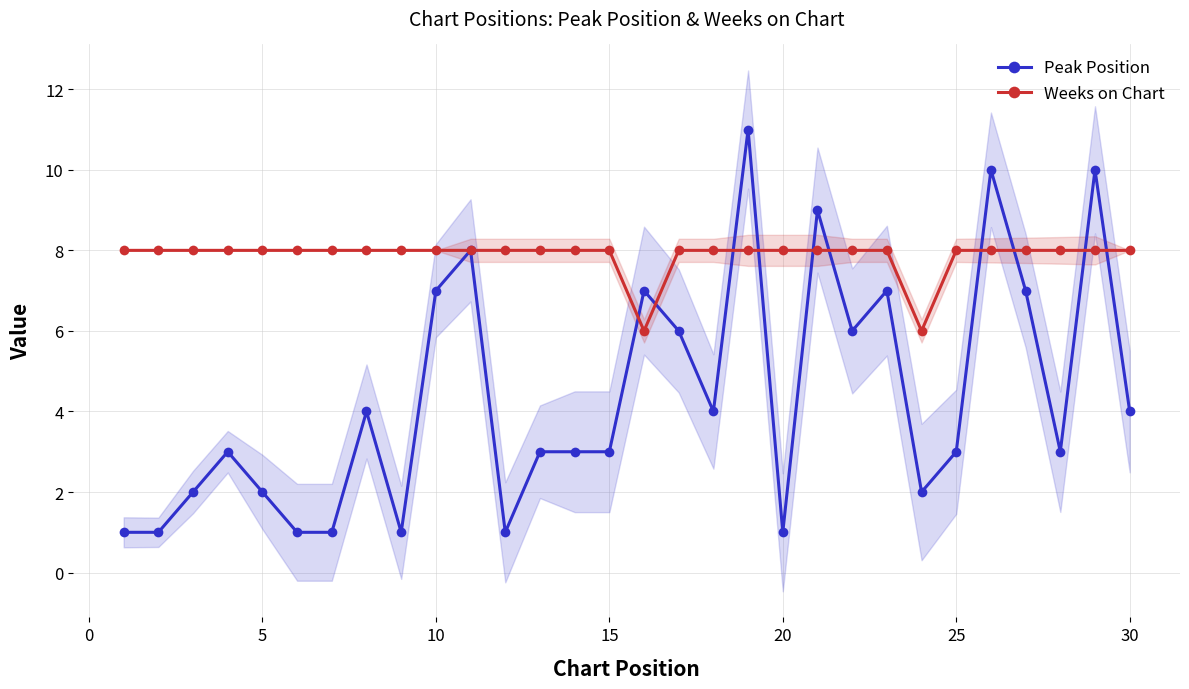

True or false: Peak Position and Weeks on Chart cross at least once.

True